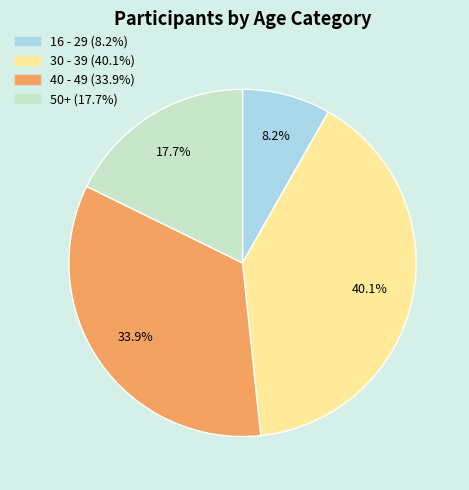

Combined, do 50+ and 16 - 29 account for over 50%?

No